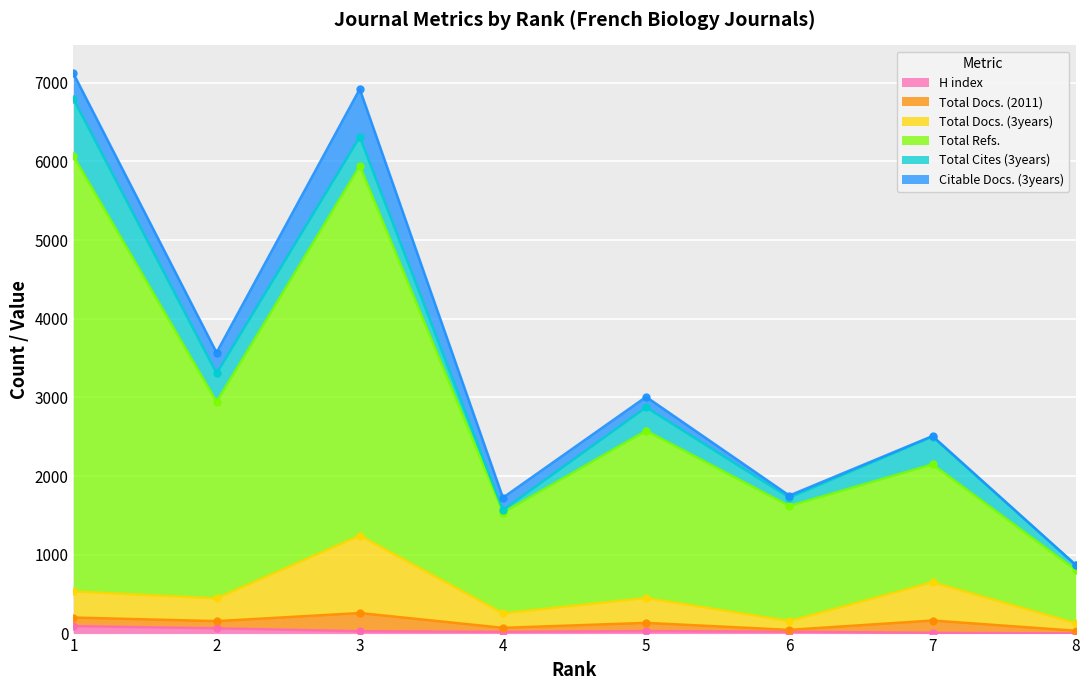

The H index series shows 30 at 3. True or false?

True